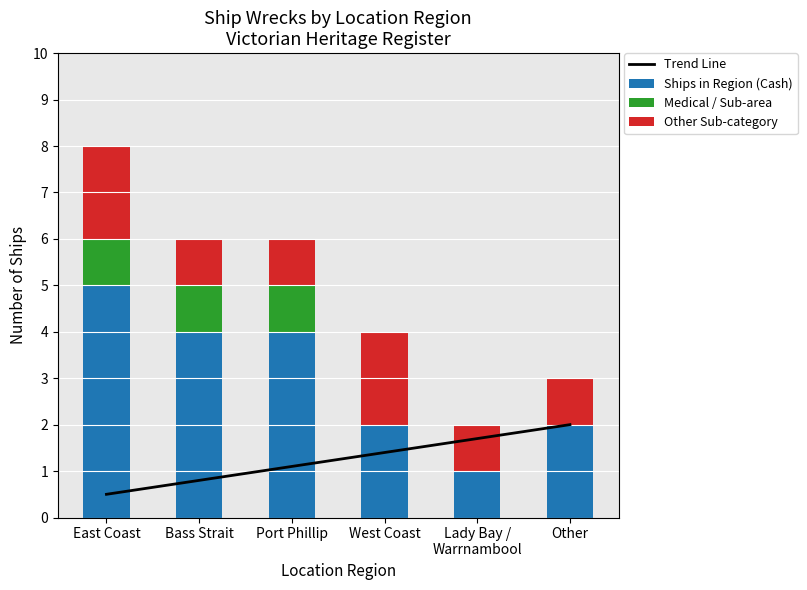

Which series has the largest range (max minus min)?

Ships in Region (Cash)